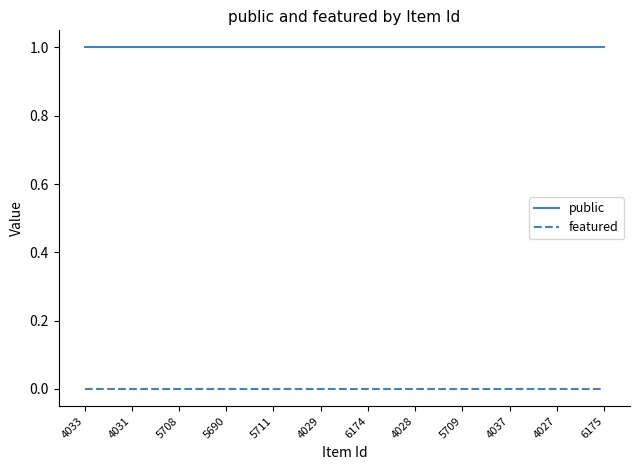

Count the number of data series in this chart.

2